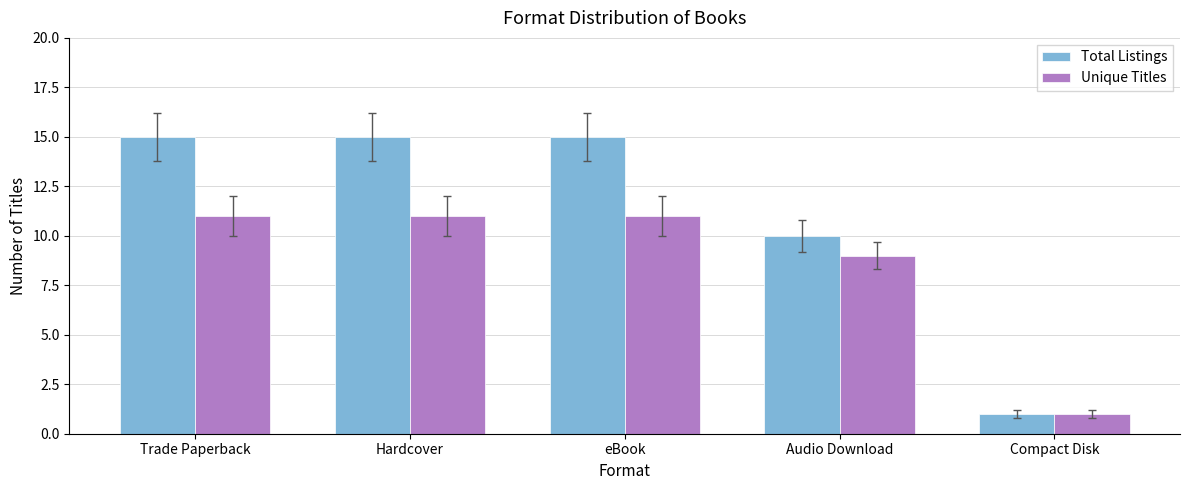

Which category has the lowest value across all series?

Compact Disk